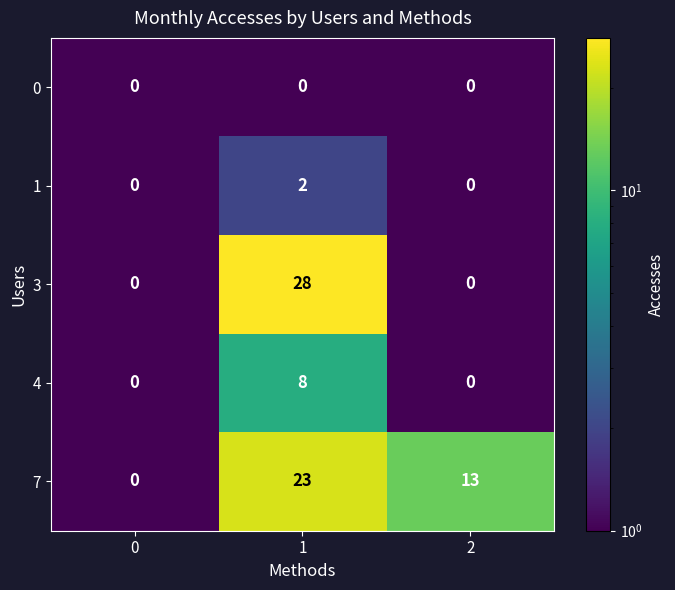

What is the greatest value displayed?

28